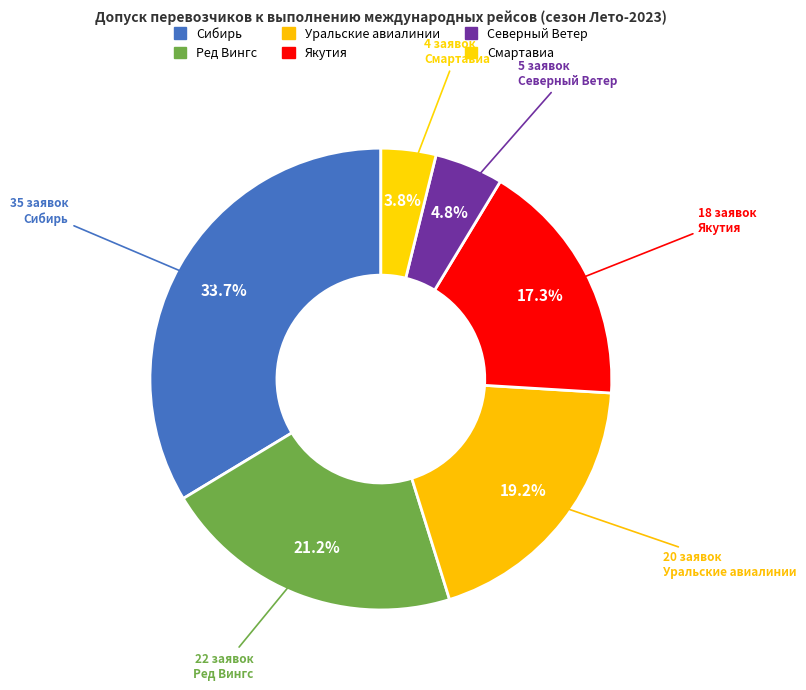

Count the number of slices in the pie.

6